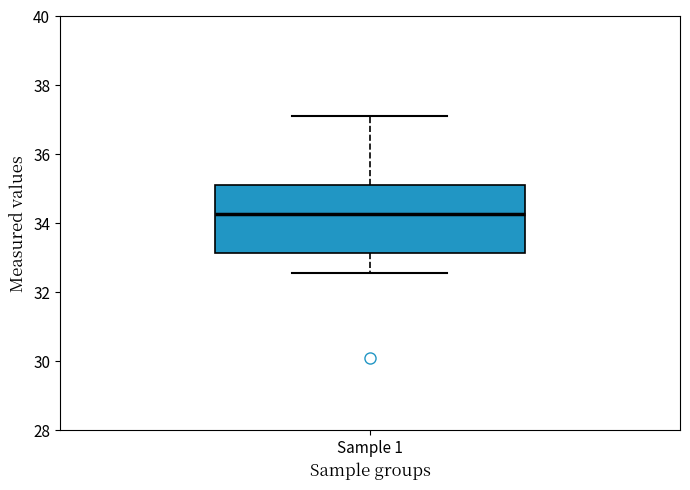

Where is the lower edge of the box for Sample 1 on the y-axis? The values are not printed on the chart, so give them approximately, as read against the axis.

33.2